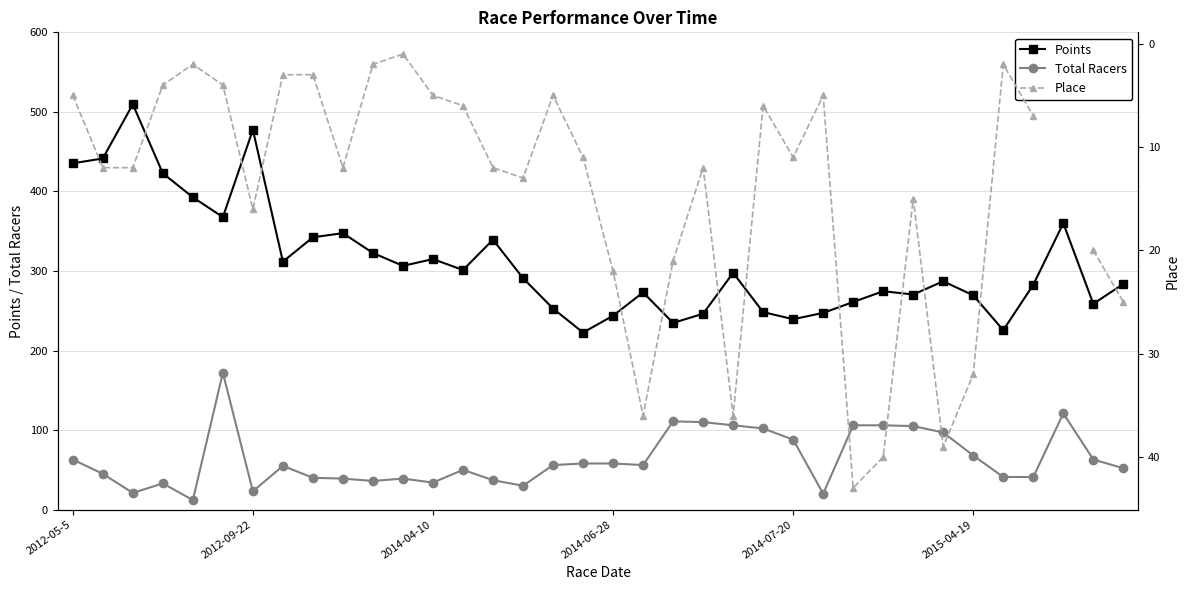

True or false: Place and Total Racers intersect in this chart.

False